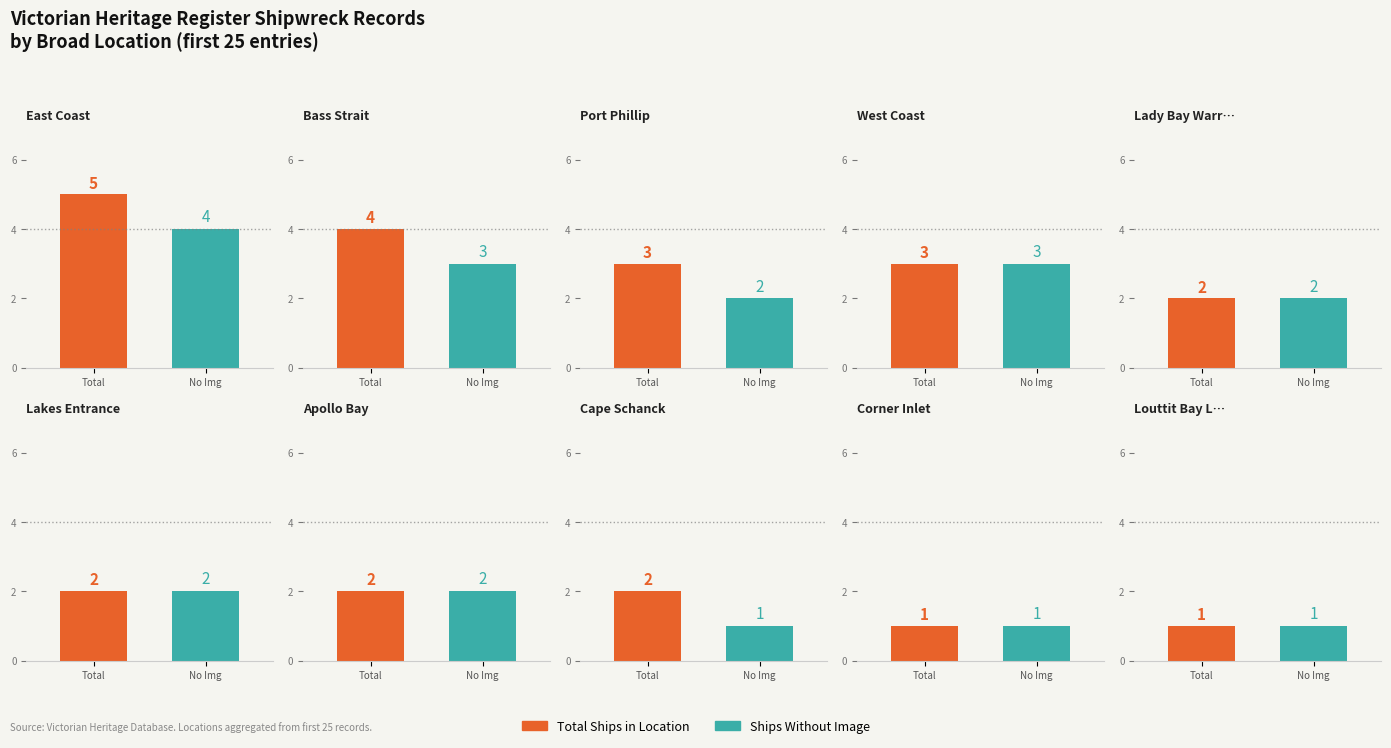

What is the difference between the With Image values at Corner Inlet and East Coast?

1